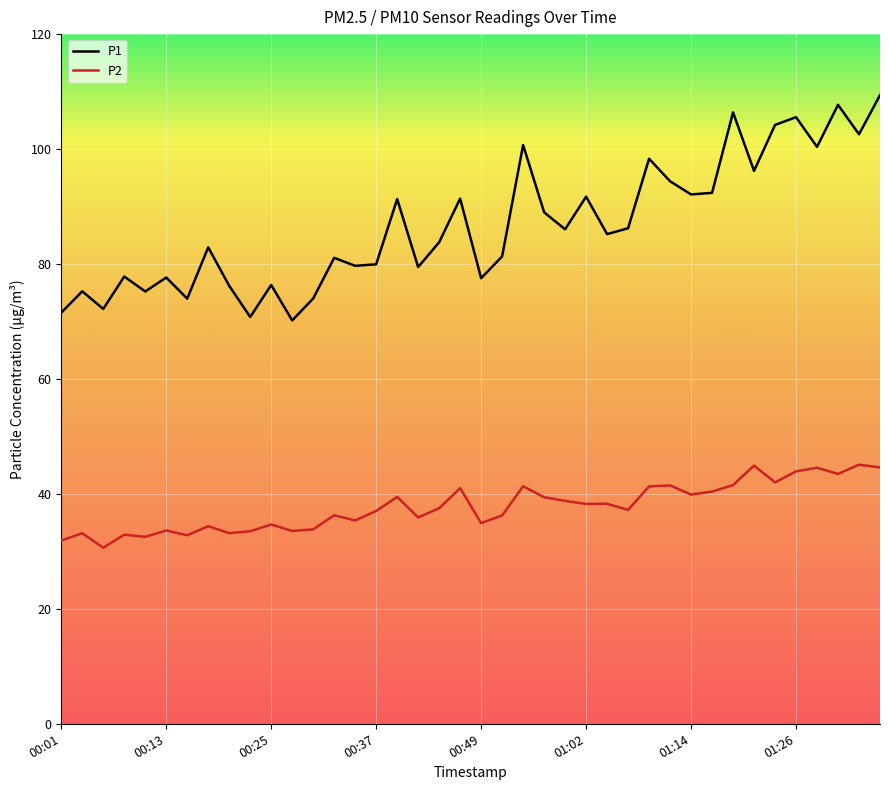

Which series has the largest total across all categories?

P1